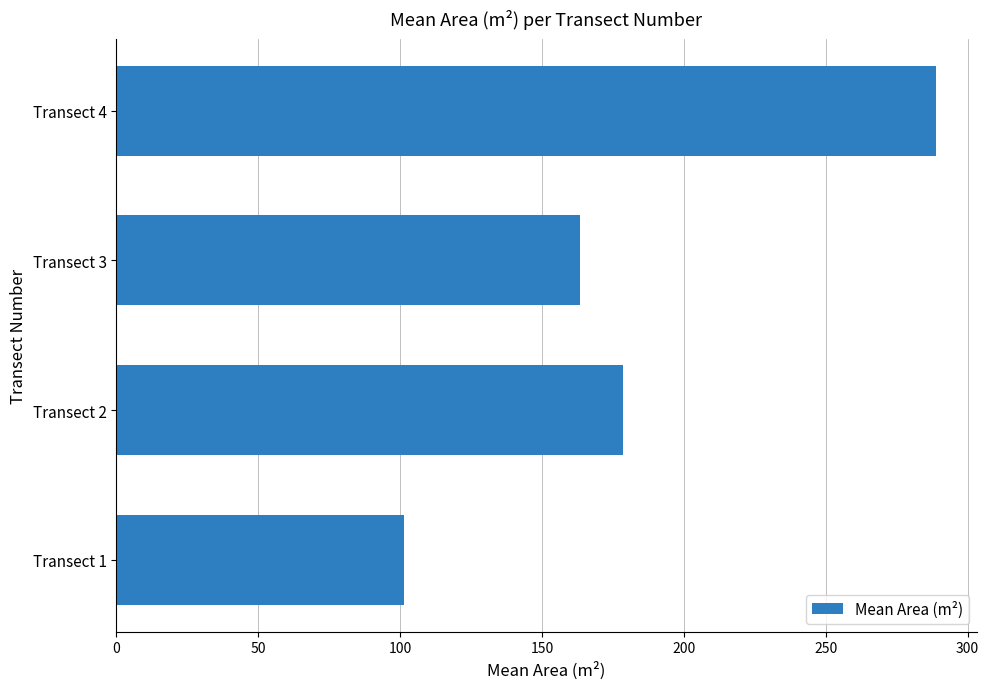

Are the bars horizontal?

Yes